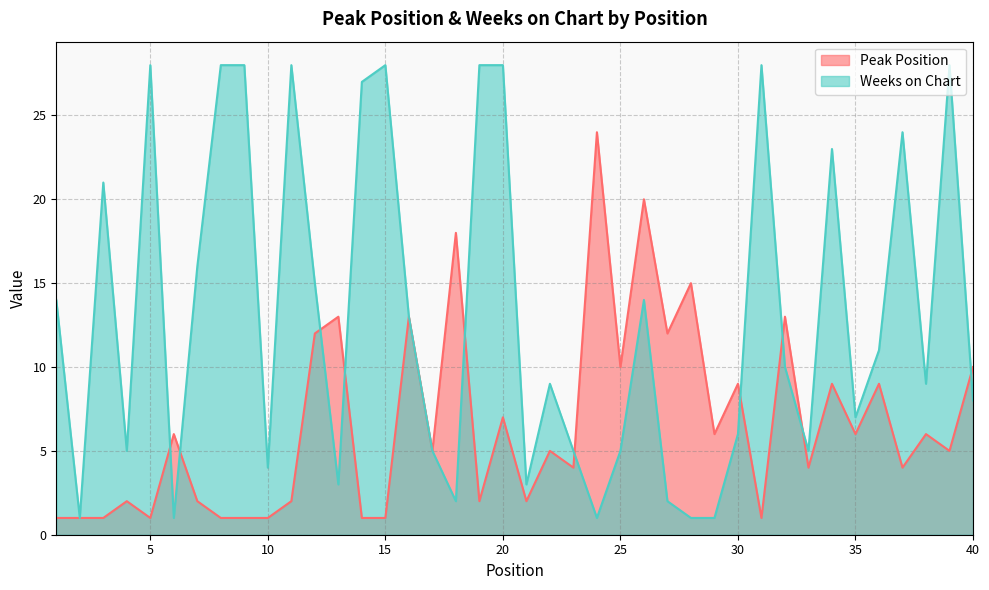

How many lines are shown in the chart?

2